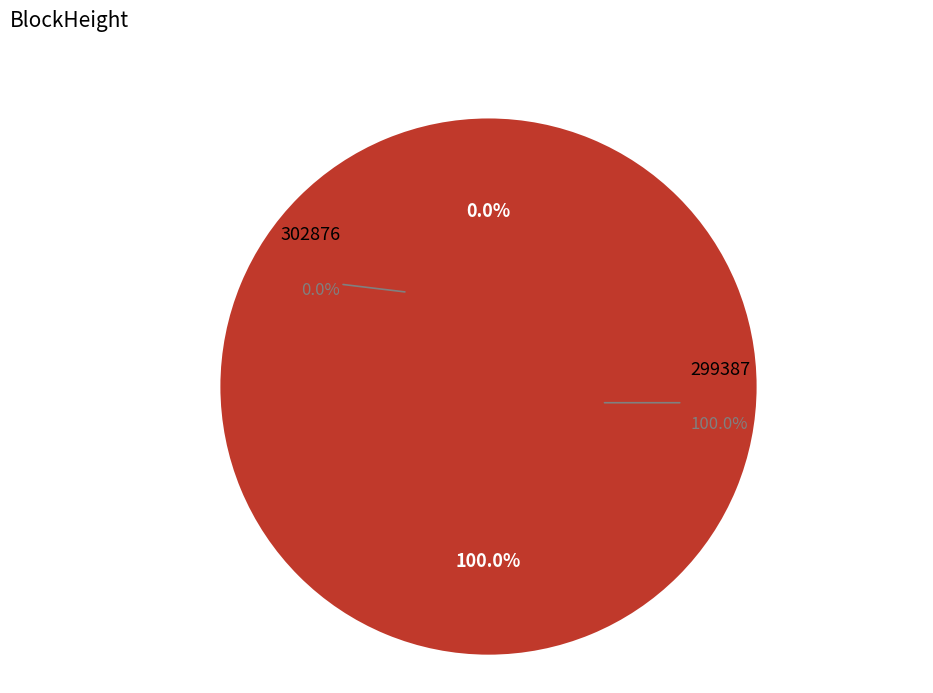

Rank the categories by value from highest to lowest.

299387, 302876